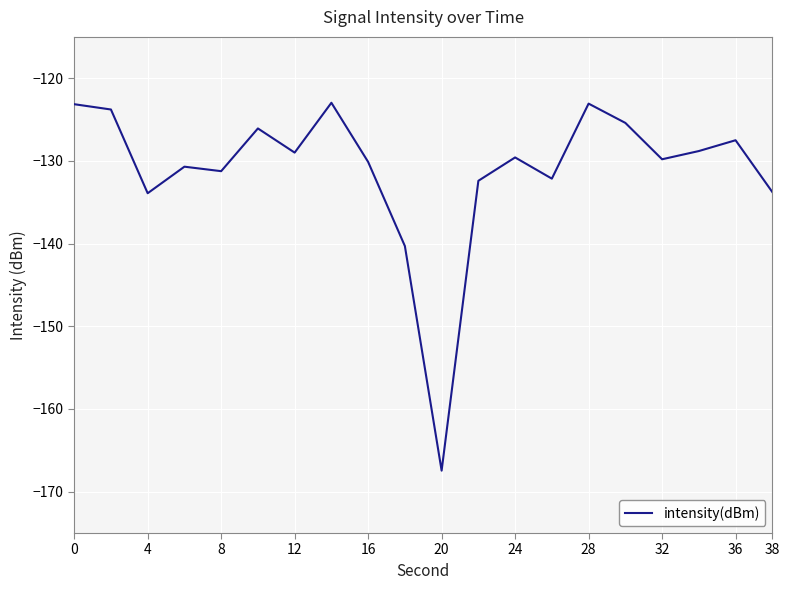

Does the chart display data point markers on the line(s)?

No